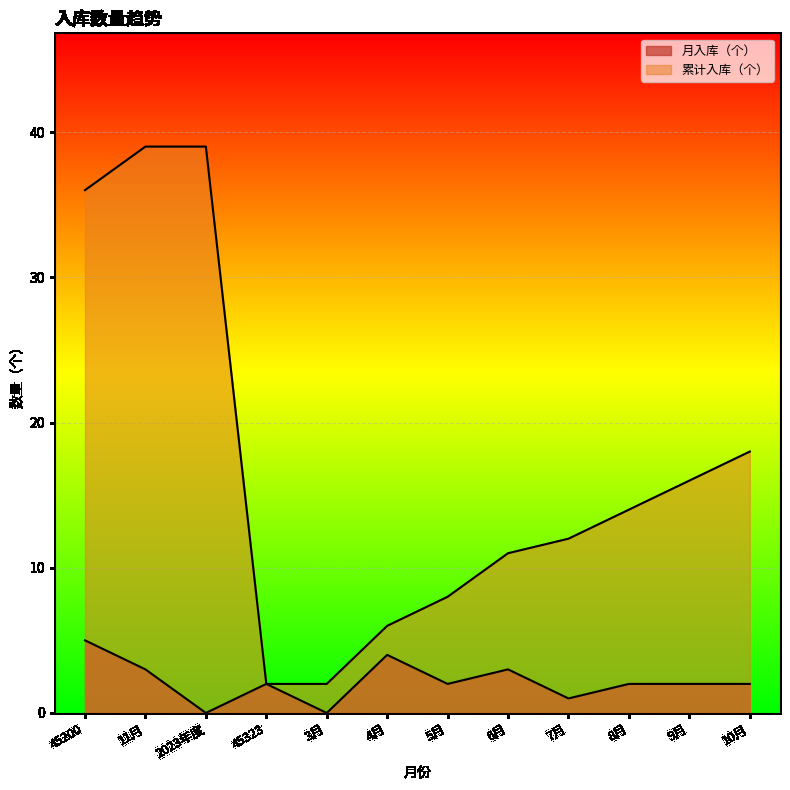

Is it true that 累计入库（个） equals 16 at 9月?

True